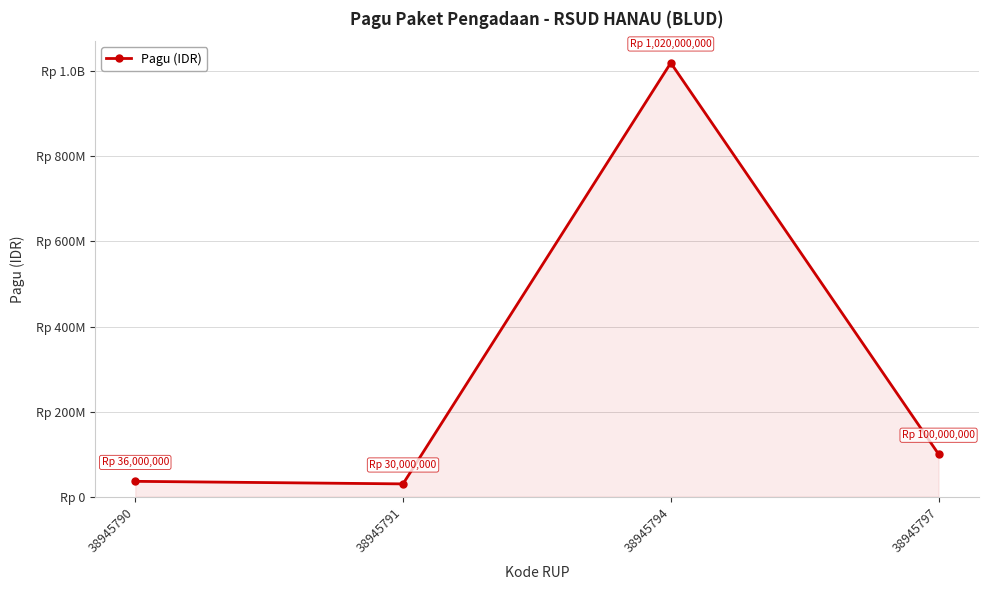

Approximately how many times larger is the value at 38945791 compared to 38945790?

0.8